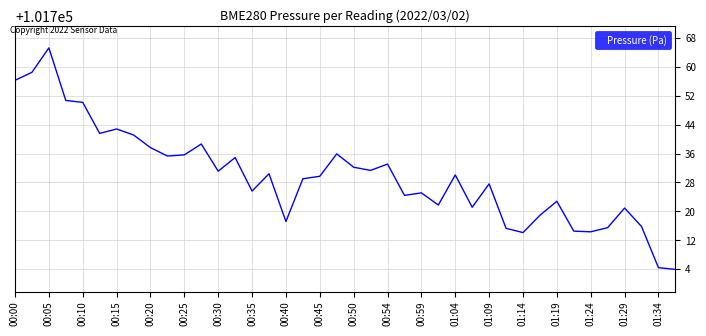

What is the difference between the maximum and minimum values?

61.2